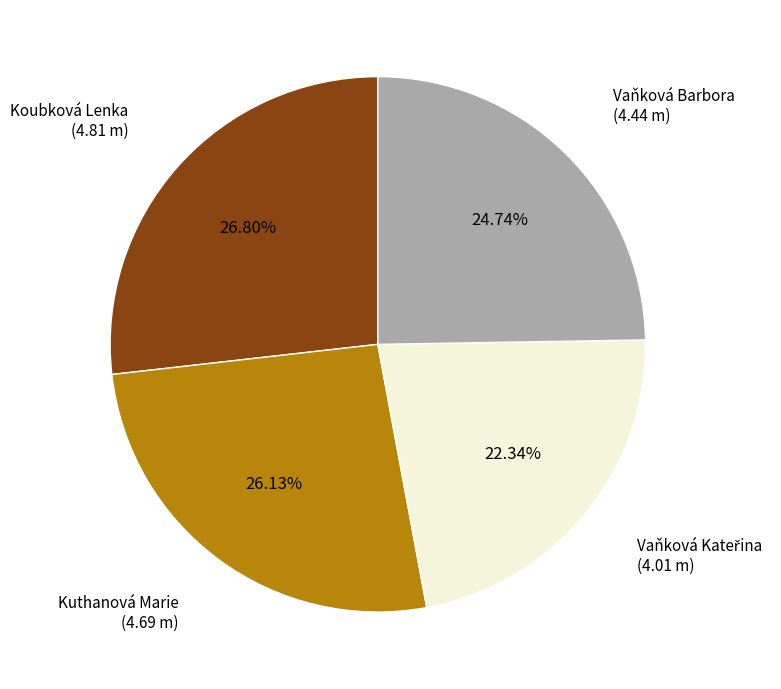

Does any single category account for the majority?

No